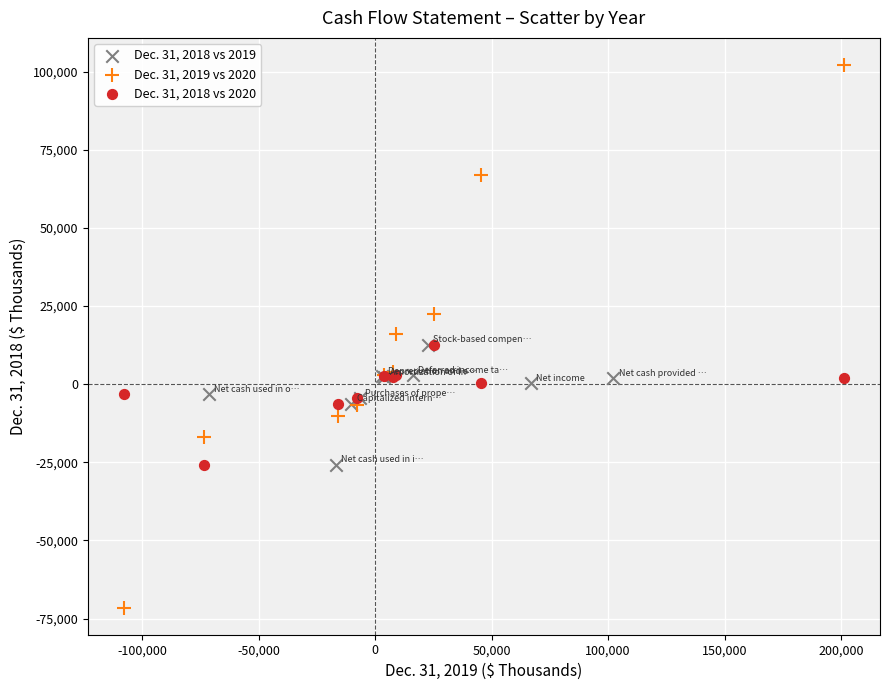

Which series contains the lowest Y value?

Dec. 31, 2019 vs 2020